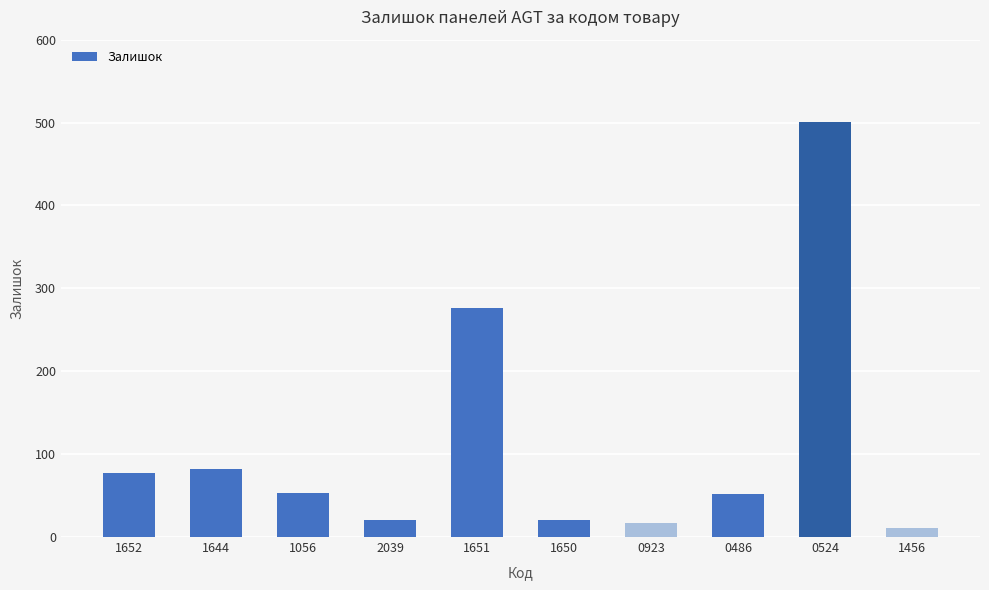

What is the difference between the second highest and minimum values?

265